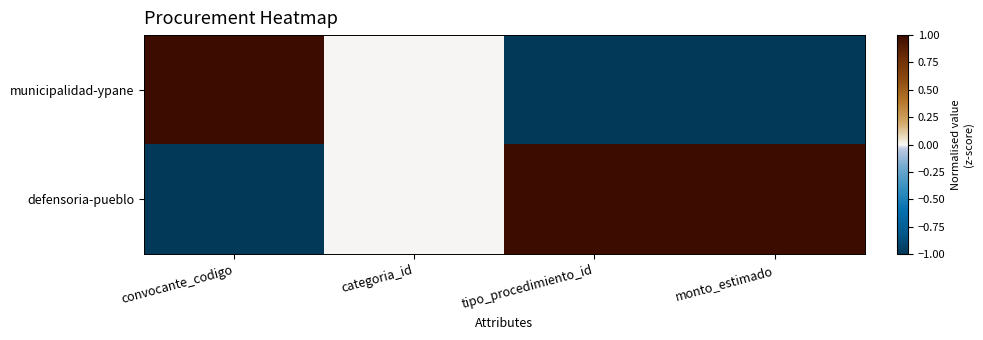

Which series has the widest spread of values?

municipalidad-ypane